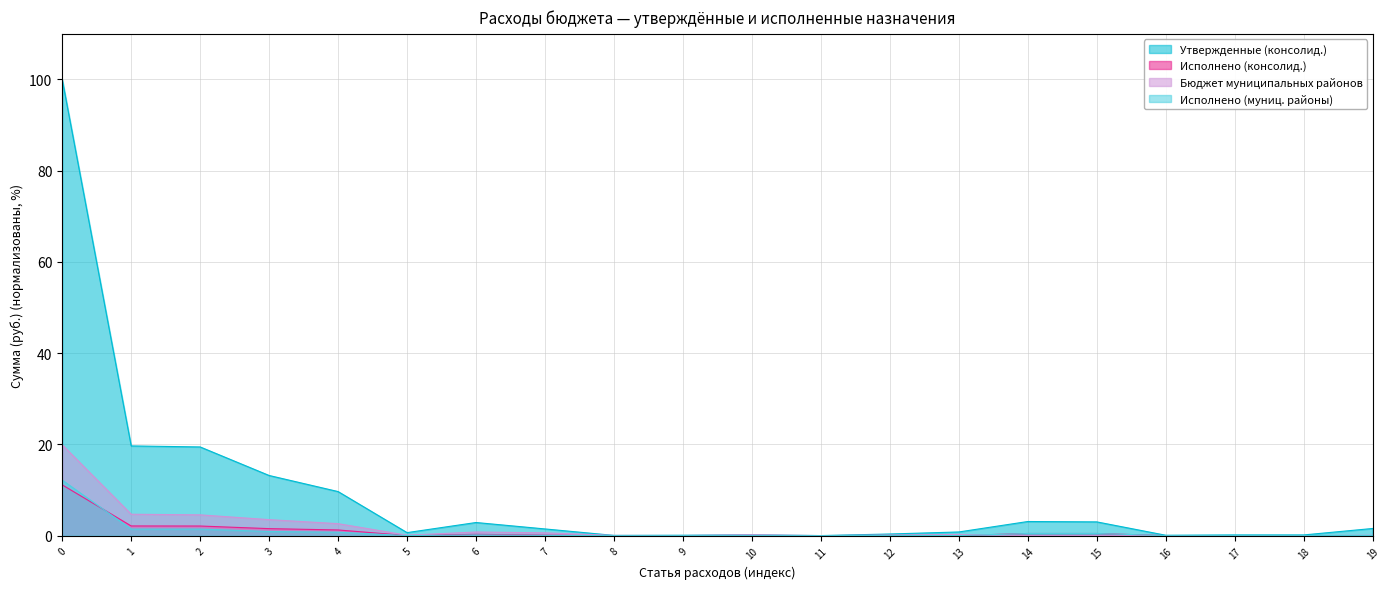

Which series has the largest total across all categories?

Утвержденные (консолид.)